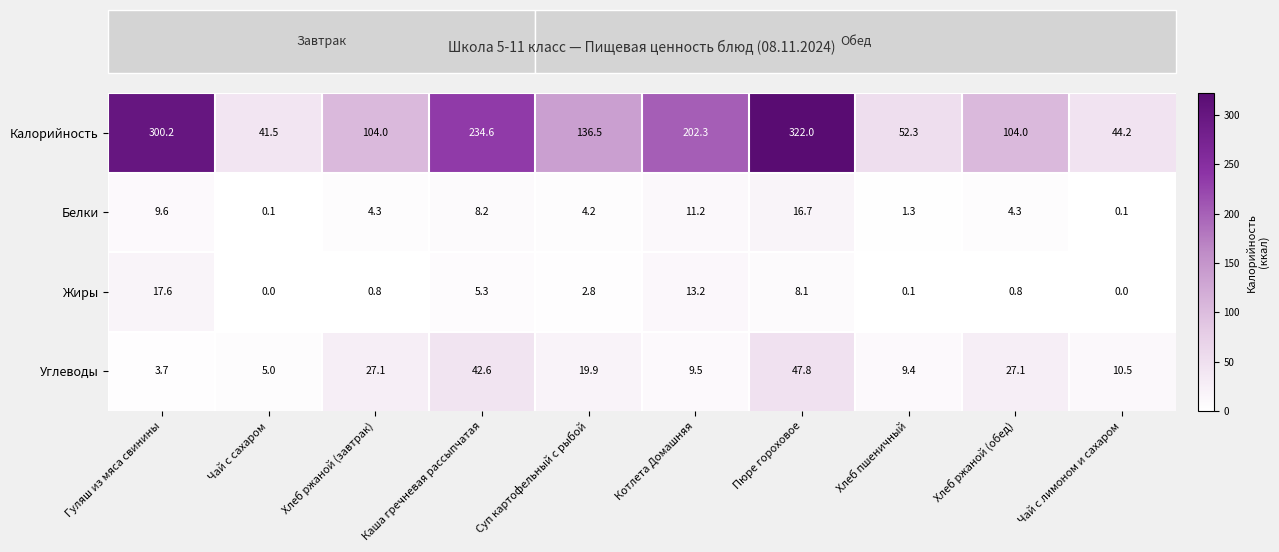

What is the maximum value for Жиры?

17.6